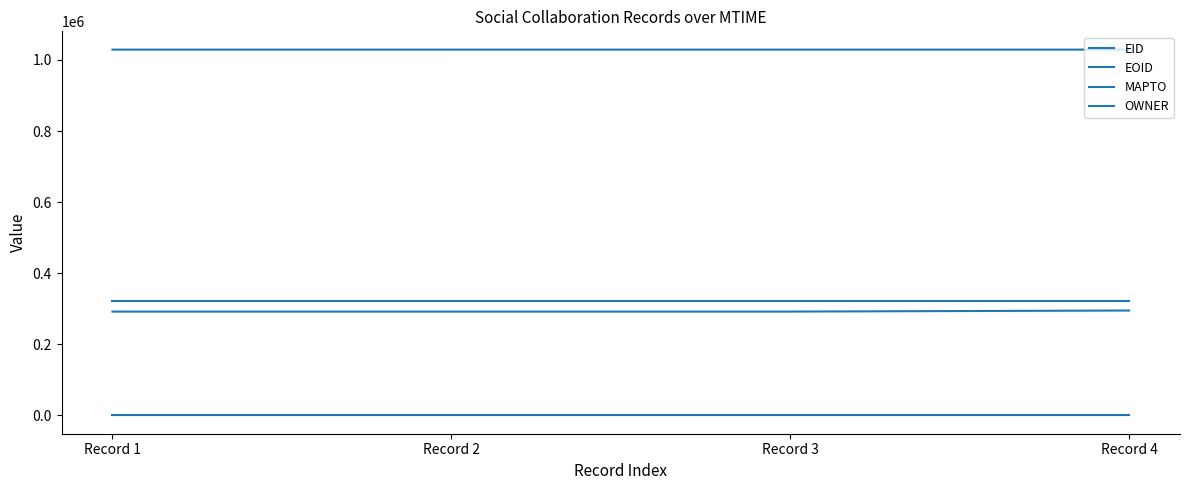

At which label is OWNER closest to 323006?

Record 1